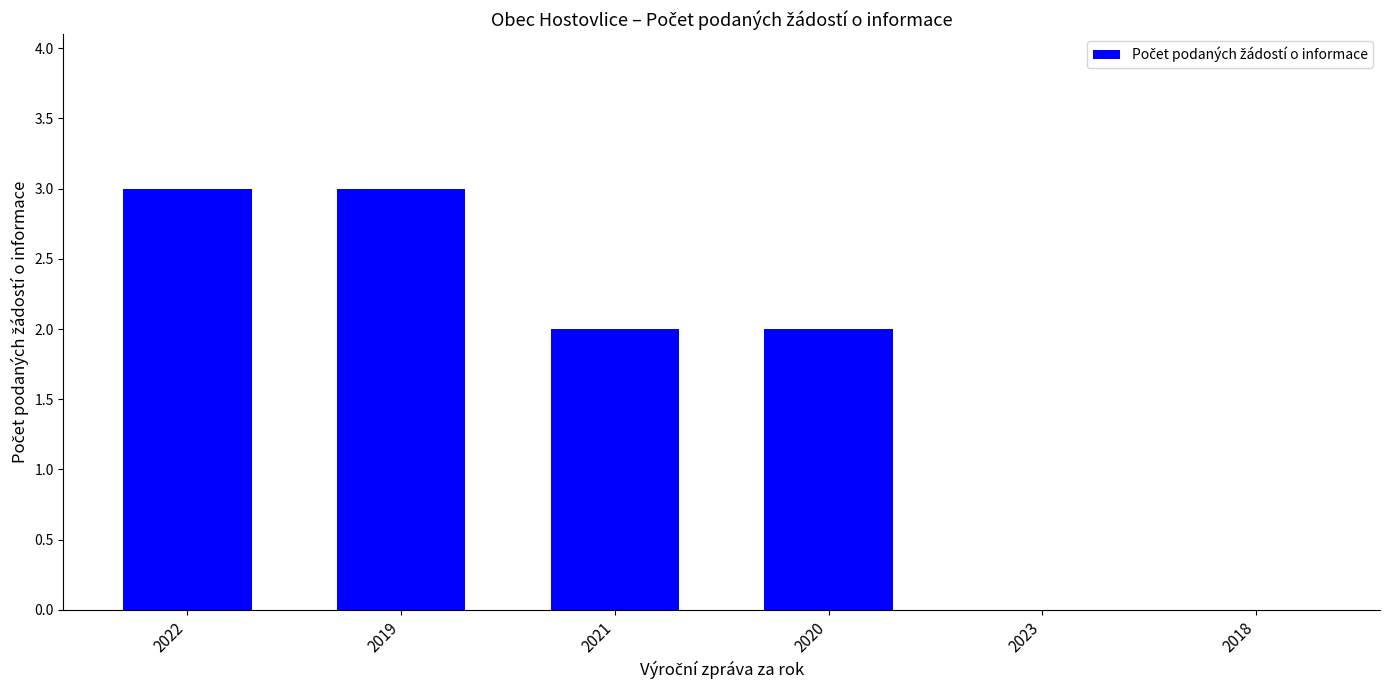

True or false: the data shows 2 at 2019.

False